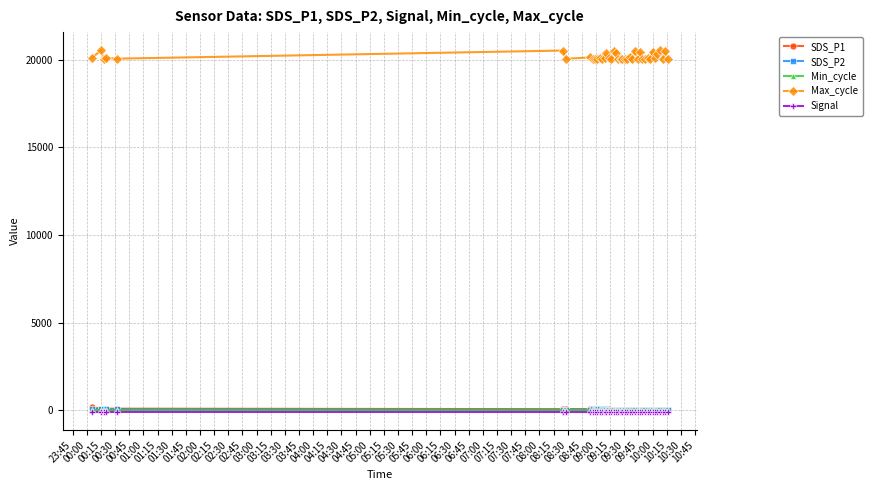

Does the chart display data point markers on the line(s)?

Yes